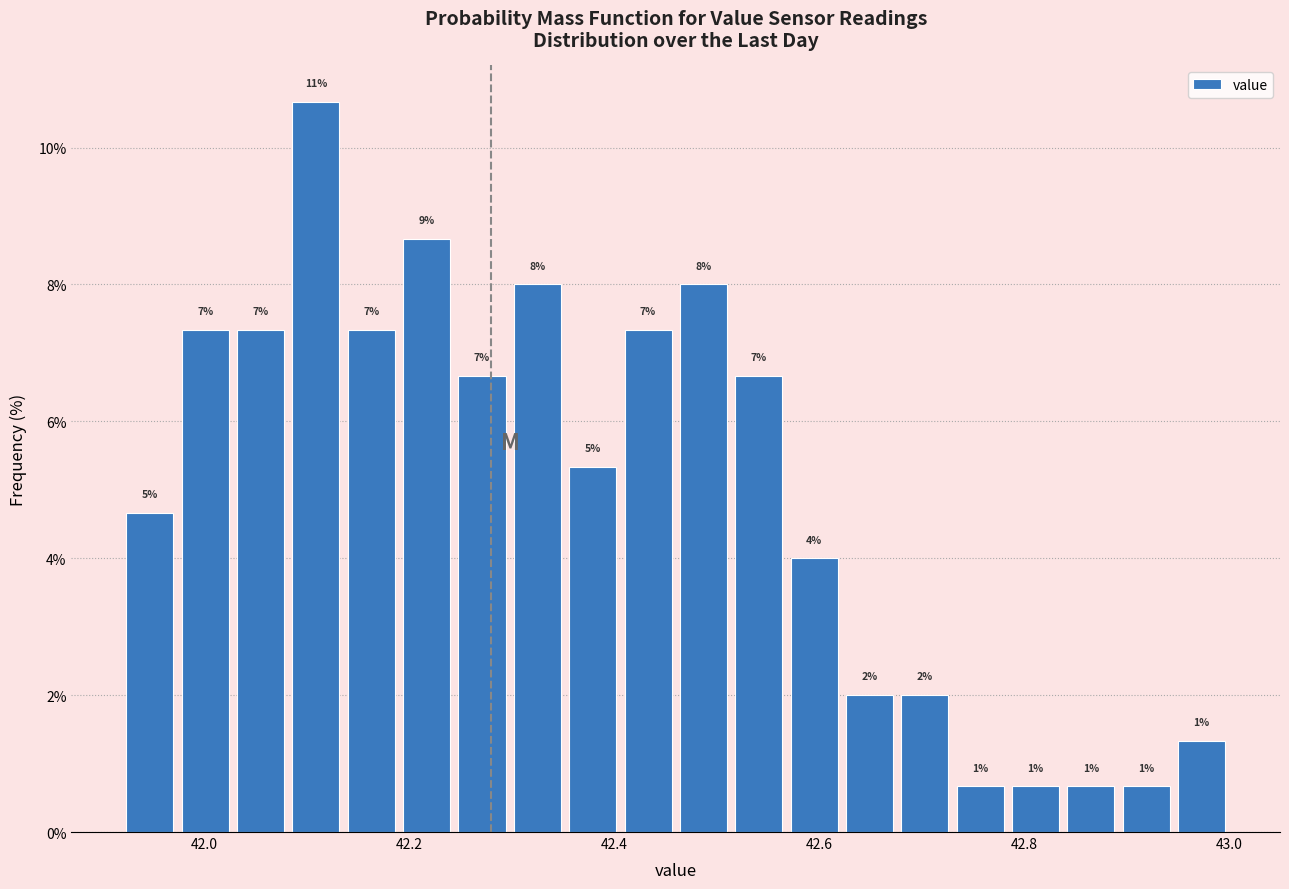

Around what value on the x-axis is the tallest bar? Give the approximate position of its centre, as read against the axis.

42.10